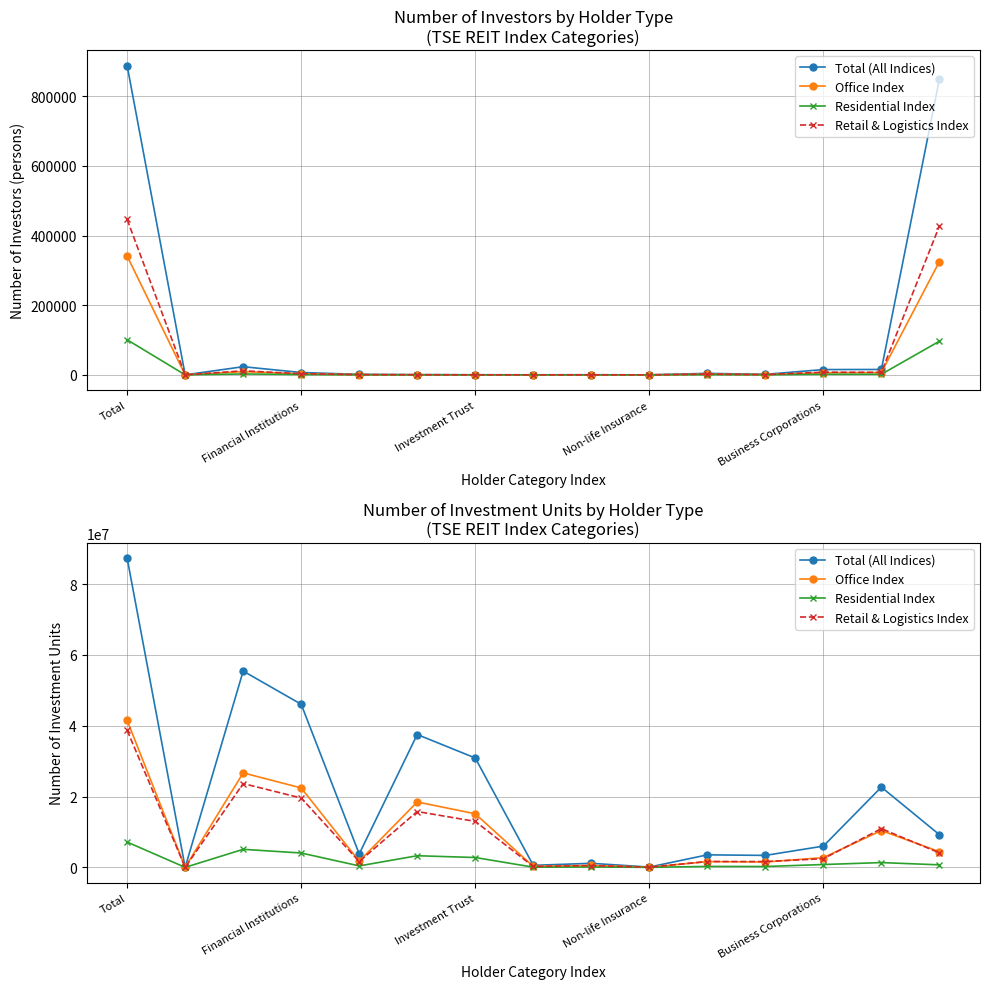

List the series in order of their peak value, lowest first.

Residential Index, Retail & Logistics Index, Office Index, Total (All Indices)